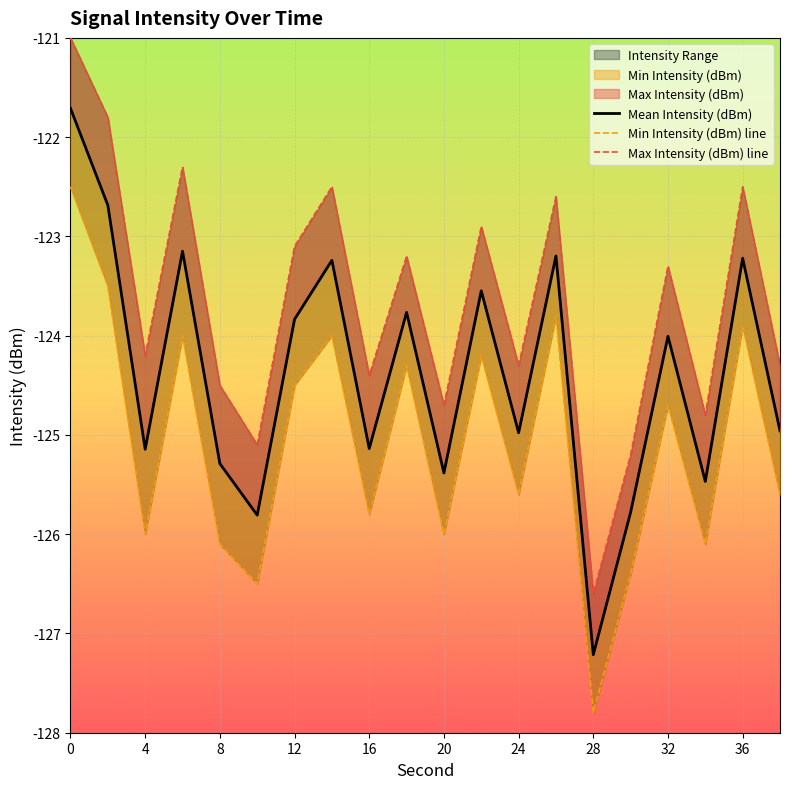

What is the minimum value shown in the chart?

-127.8